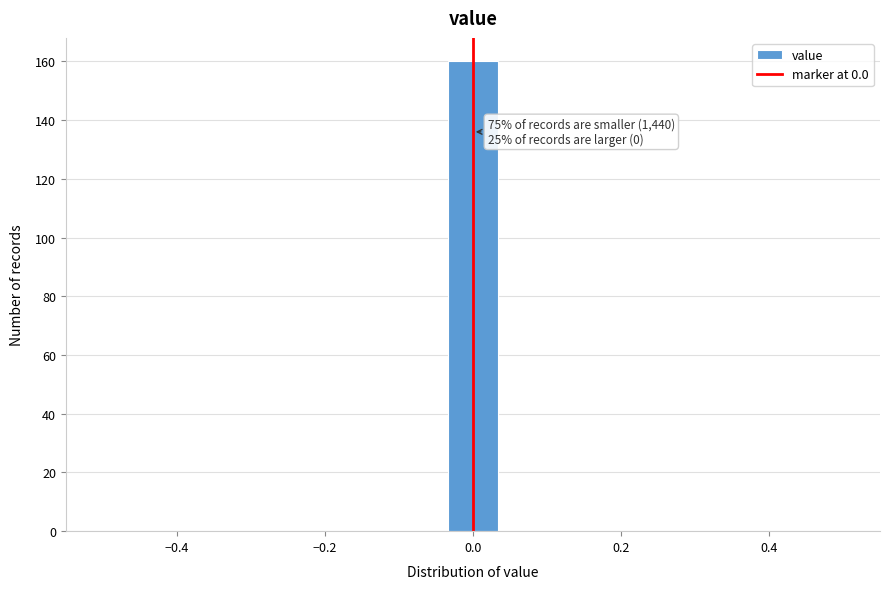

Read against the x-axis, roughly where is the centre of the tallest bar?

0.00